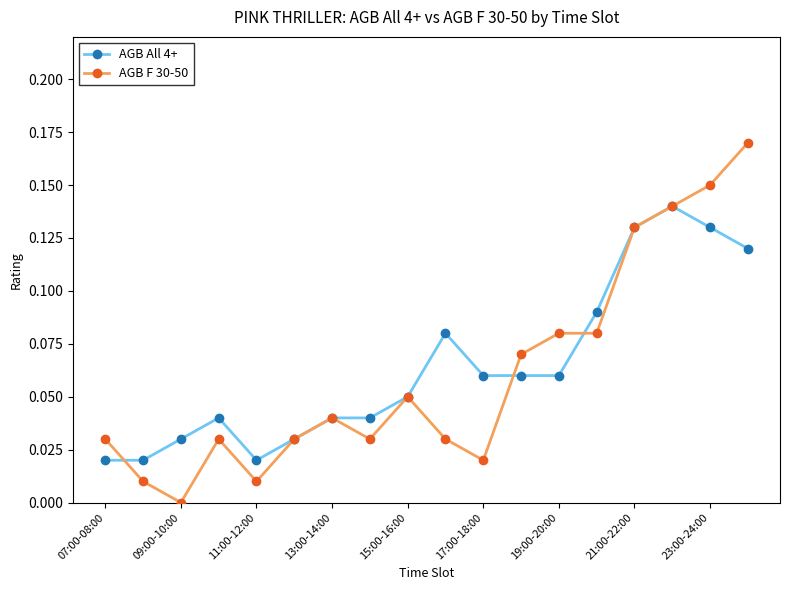

Rank the series by their maximum value, from highest to lowest.

AGB F 30-50, AGB All 4+